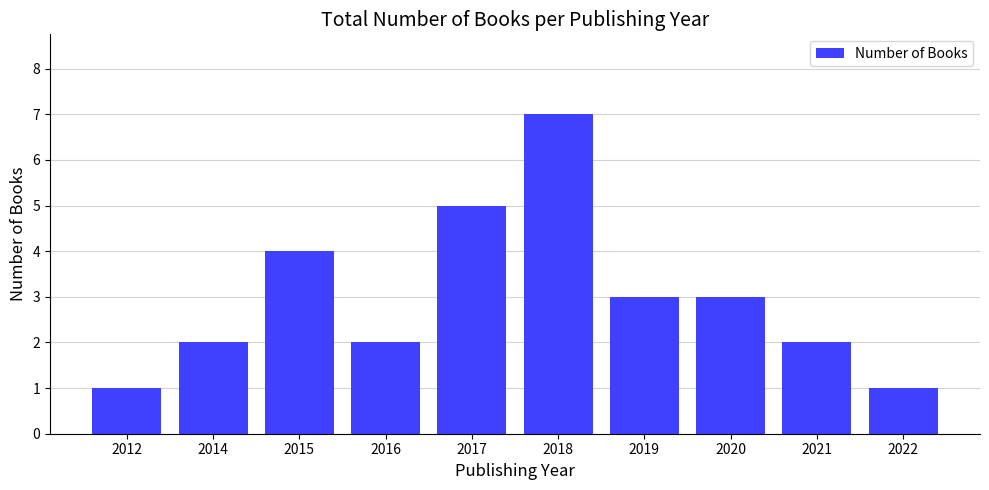

At which label does the data first exceed 3?

2015